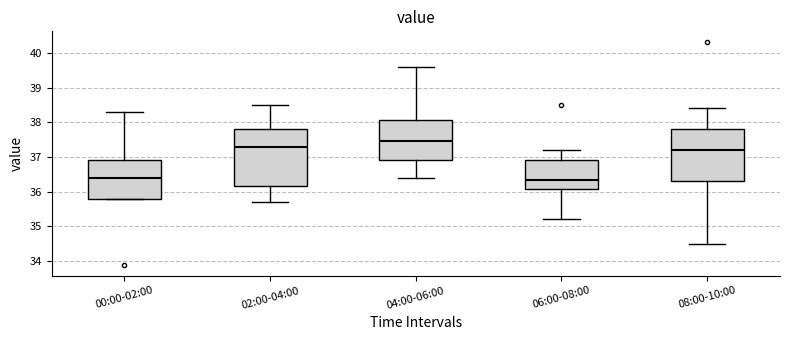

Comparing the boxes themselves (not the whiskers), which one is the tallest?

02:00-04:00